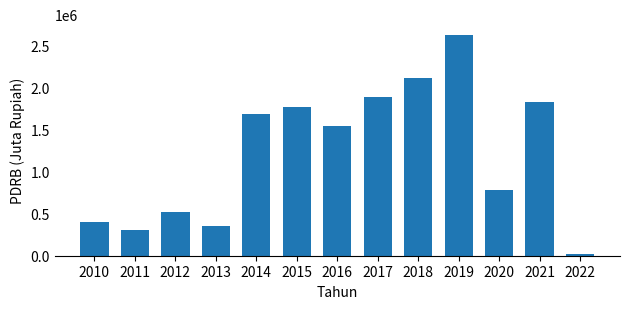

Reading left to right, what are all the values shown in this chart?

404164.7	308768.5	520407.4	349286.3	1680999.9	1763350.1	1535661.4	1885313.7	2110744.3	2619771.6	775253.2	1822842.2	21712.1